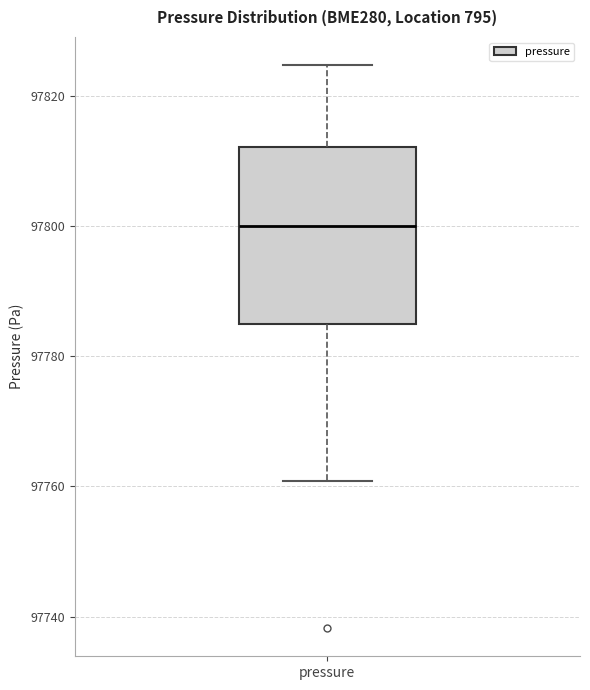

Where is the upper edge of the box for pressure on the y-axis? The values are not printed on the chart, so give them approximately, as read against the axis.

97812